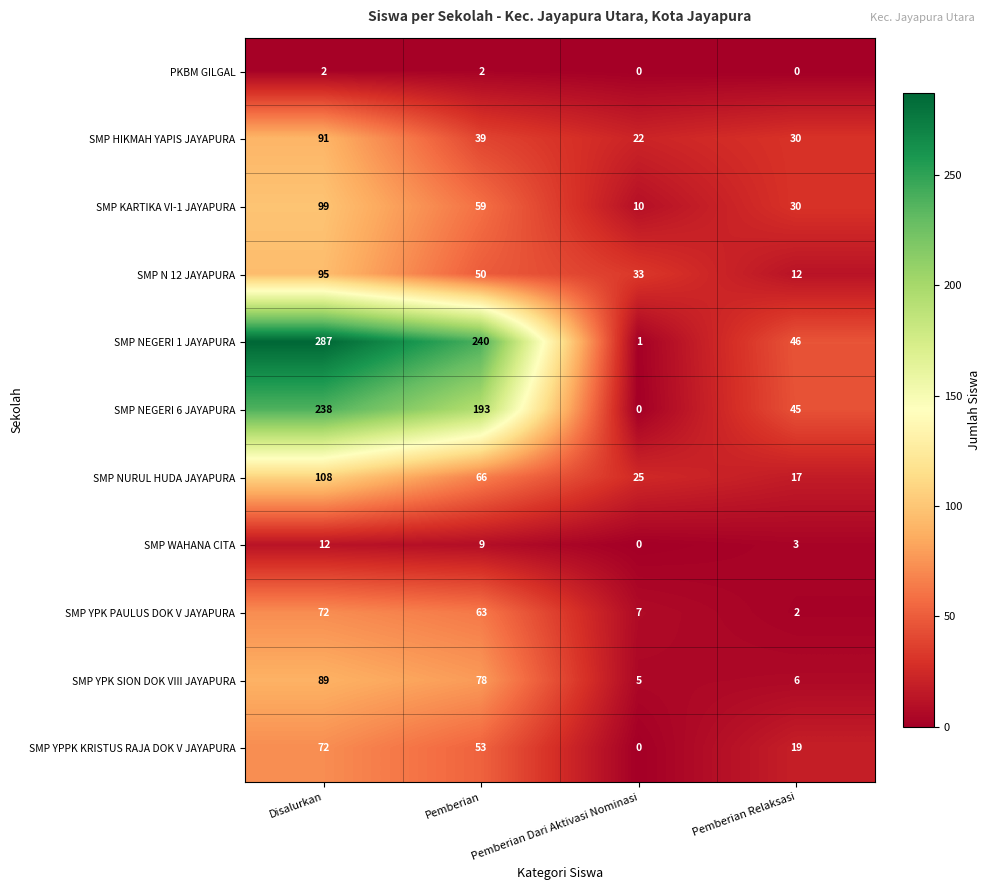

Which category has the lowest value in the SMP NURUL HUDA JAYAPURA series?

Pemberian Relaksasi